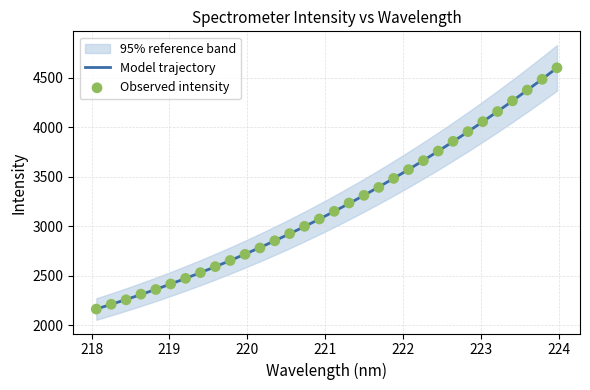

What is the maximum value for Model trajectory?

4600.0